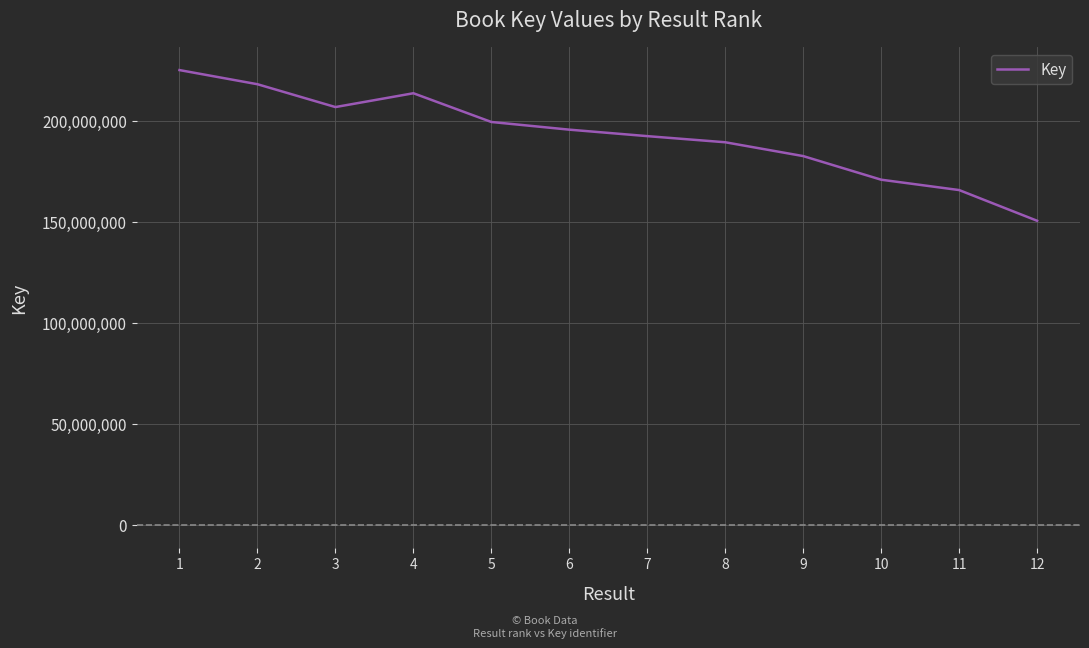

Is it true that the value at 11 is 110590511?

False